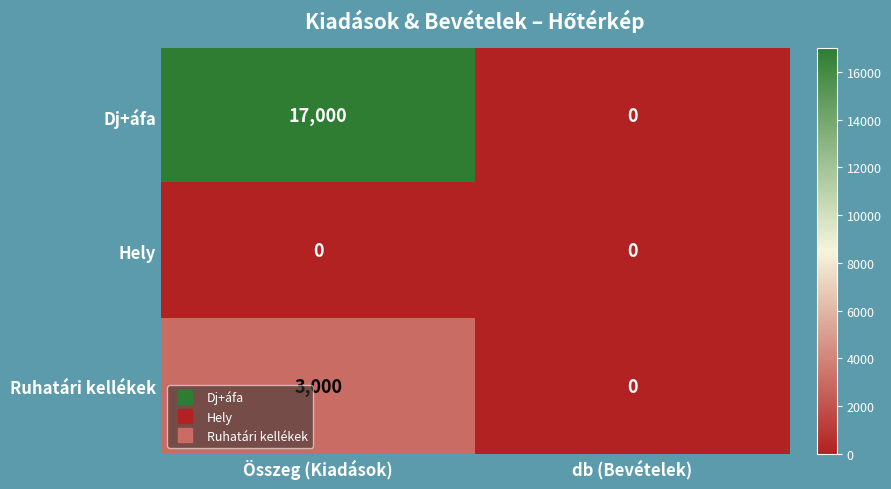

Which series has the widest spread of values?

Dj+áfa